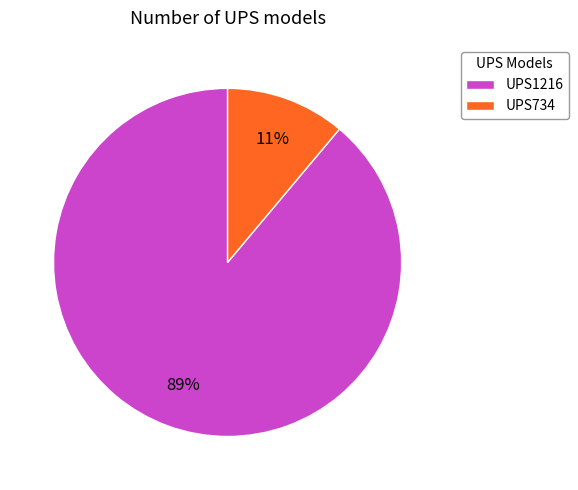

To the nearest percent, what is the difference between the UPS1216 and UPS734 slice percentages?

78%